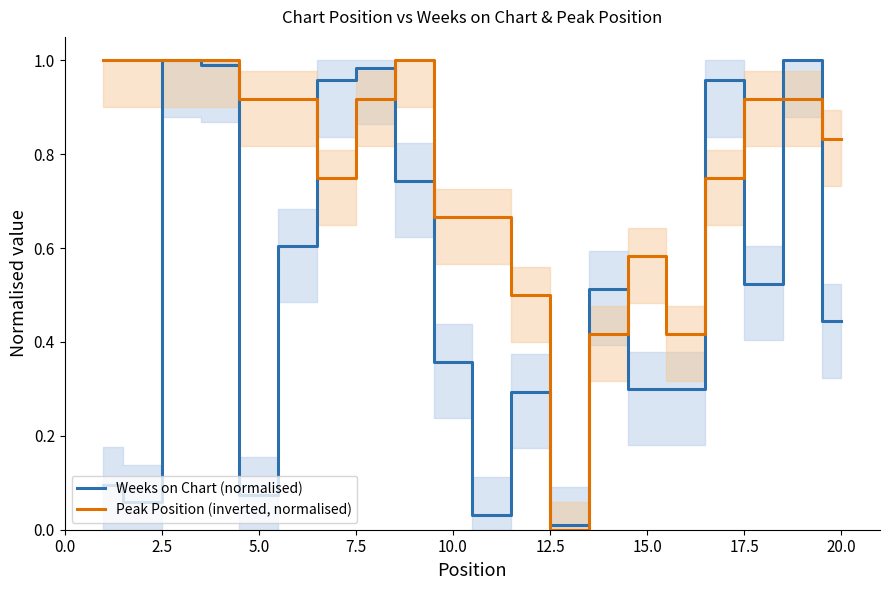

How many times do Weeks on Chart (normalised) and Peak Position (inverted, normalised) cross each other?

8